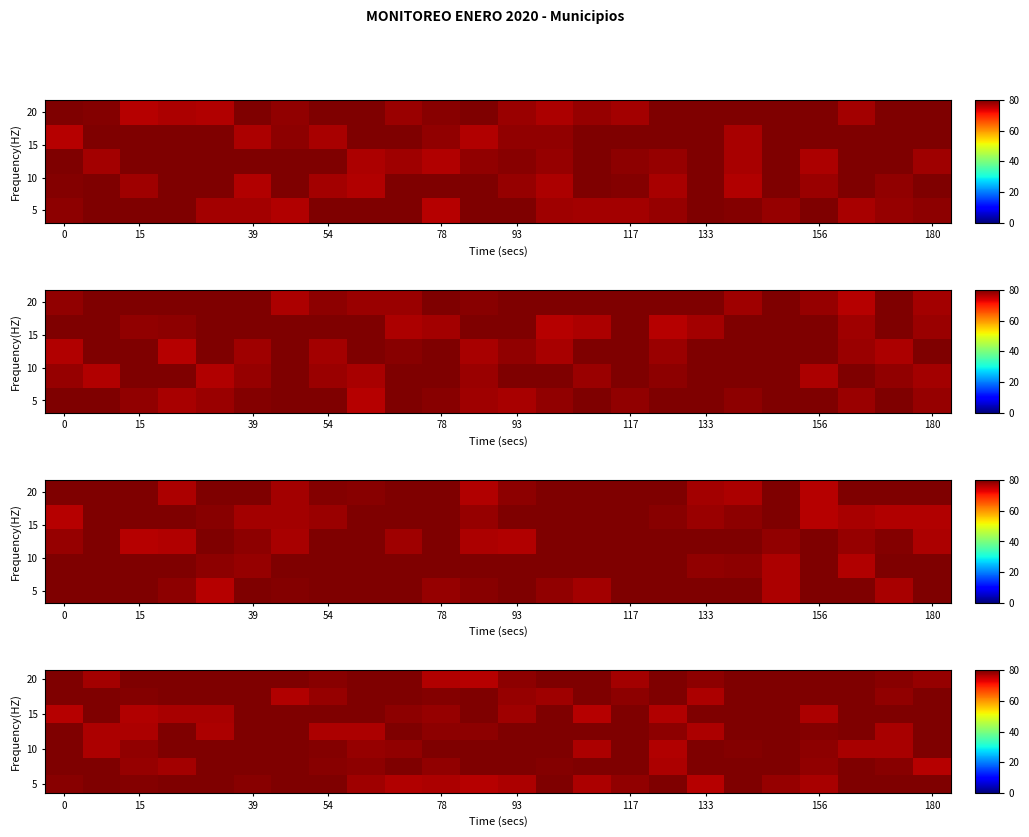

True or false: 5 has a value of 79.1 at 0.

True